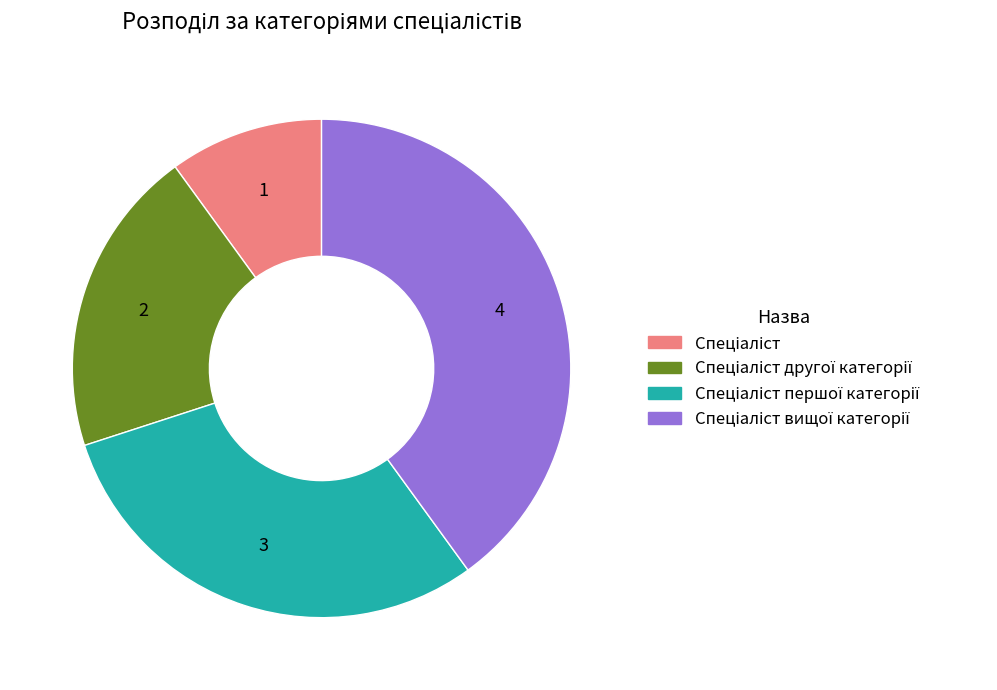

Is there a majority slice in this chart?

No